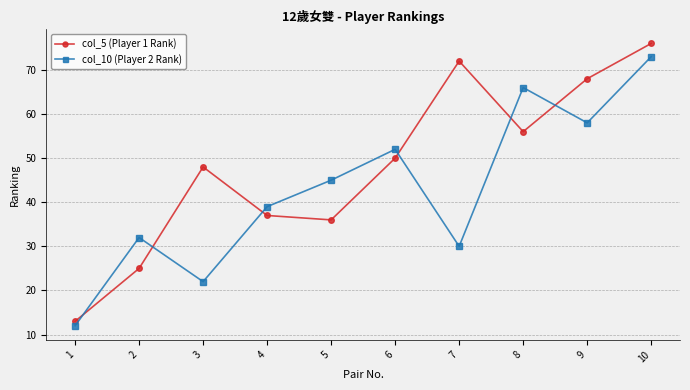

Between 2 and 6, which series saw the biggest shift?

col_5 (Player 1 Rank)